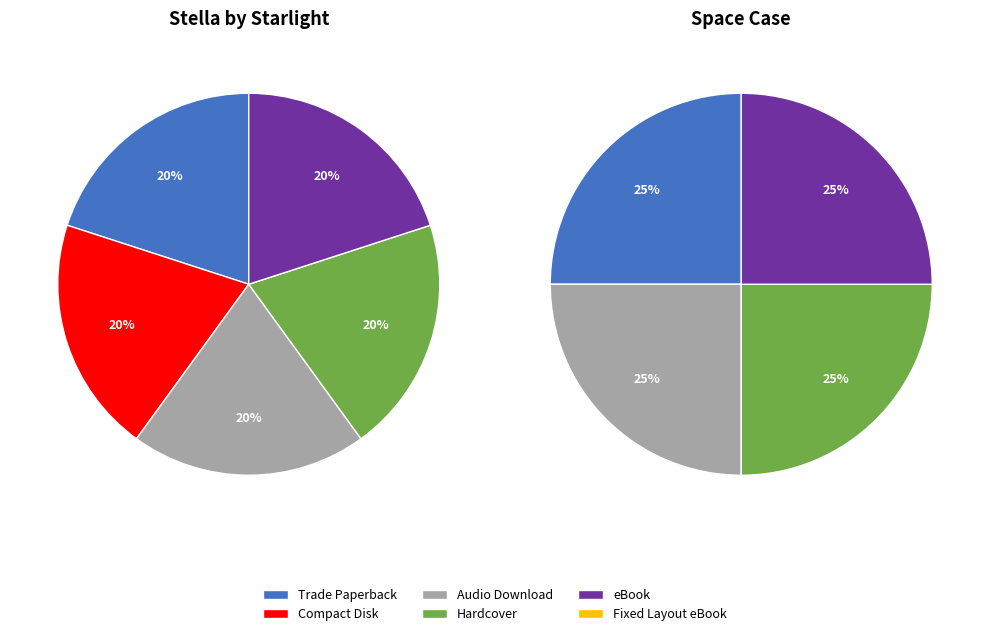

Which category has the biggest portion of the pie?

Hardcover